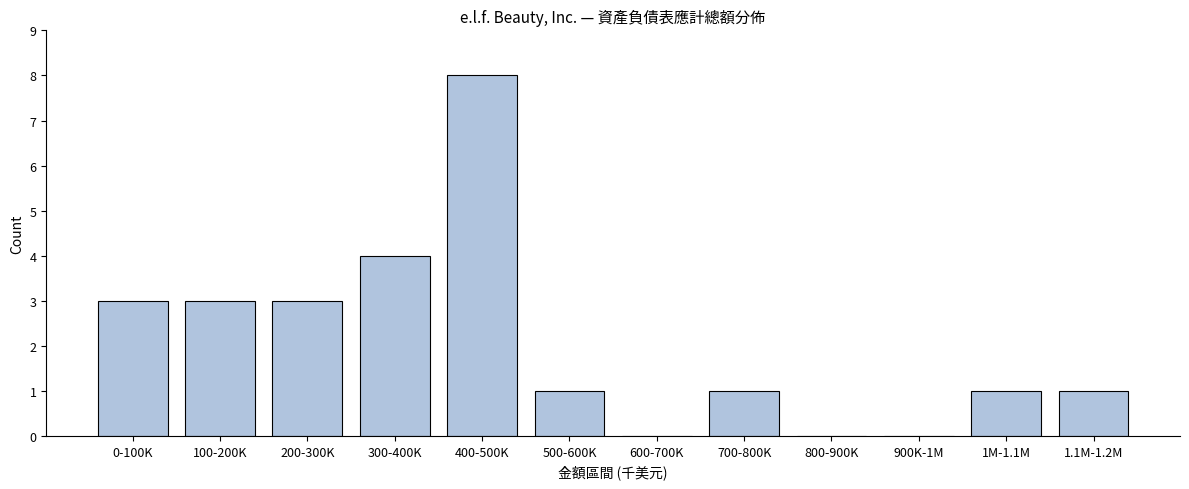

Reading left to right, what are all the values shown in this chart?

0-100K=3	100-200K=3	200-300K=3	300-400K=4	400-500K=8	500-600K=1	600-700K=0	700-800K=1	800-900K=0	900K-1M=0	1M-1.1M=1	1.1M-1.2M=1